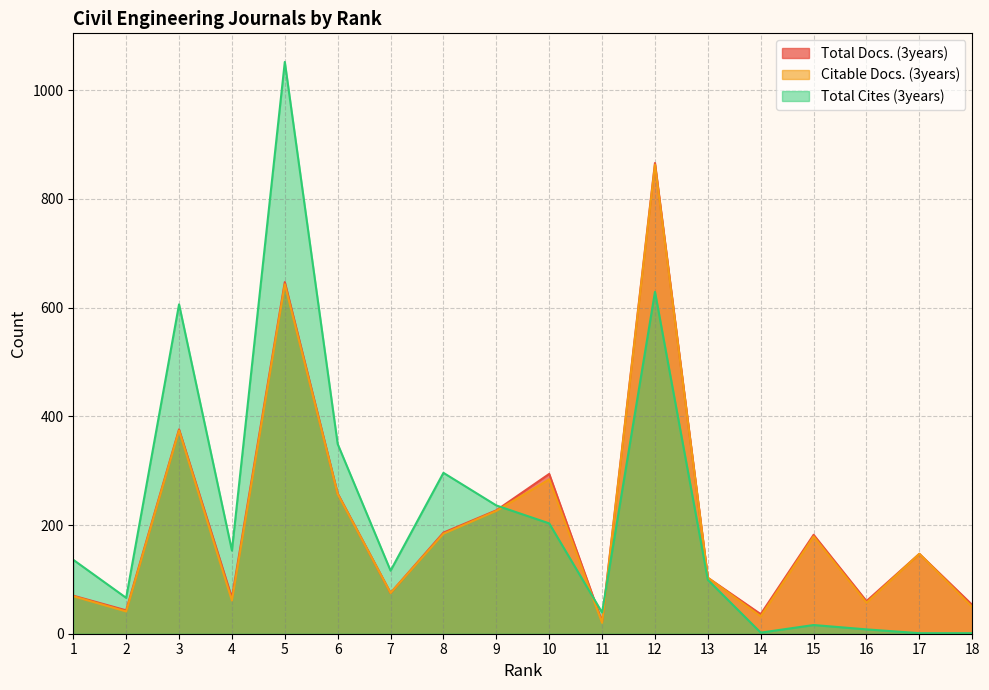

What is the sum of the Total Docs. (3years) values at 13 and 2?

146